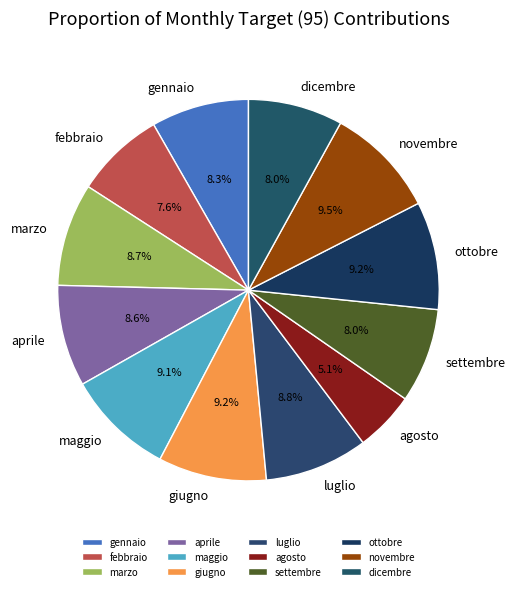

Which category has the smallest portion of the pie?

agosto